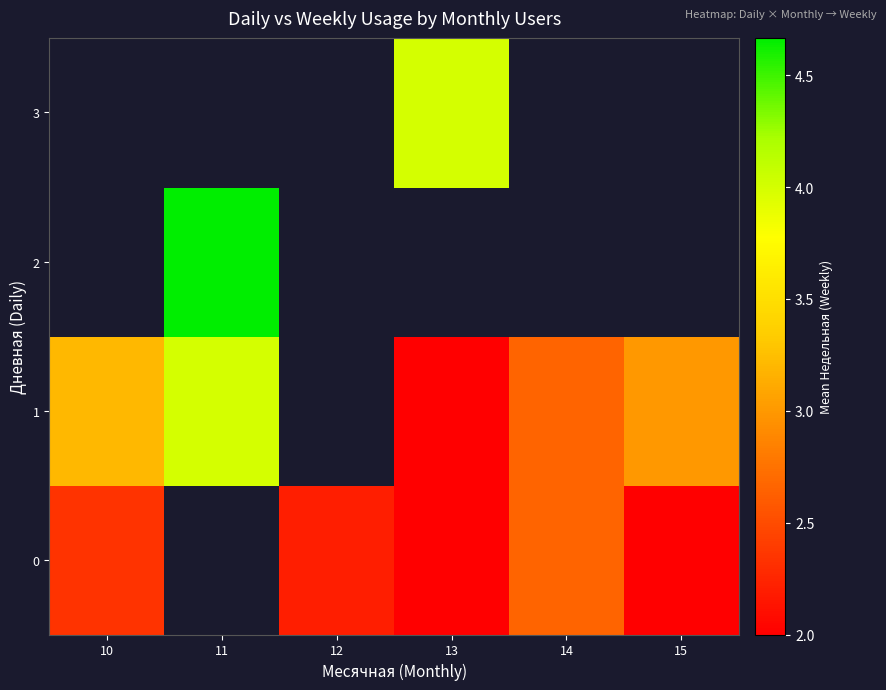

Count the number of categories in the chart.

6